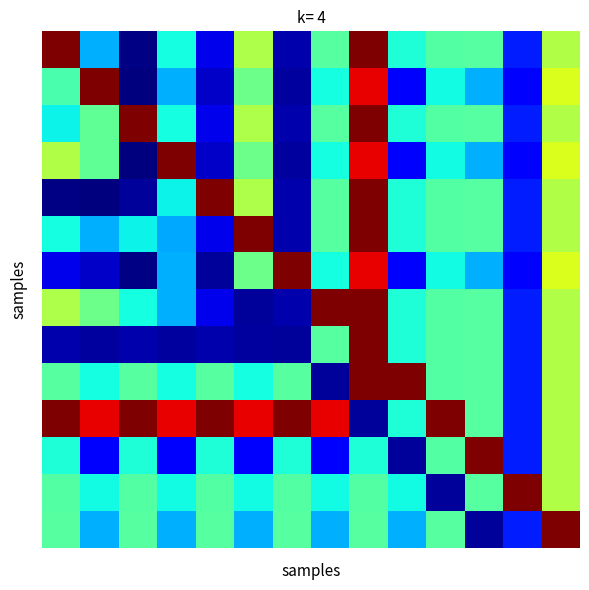

How many data points does each series have?

14